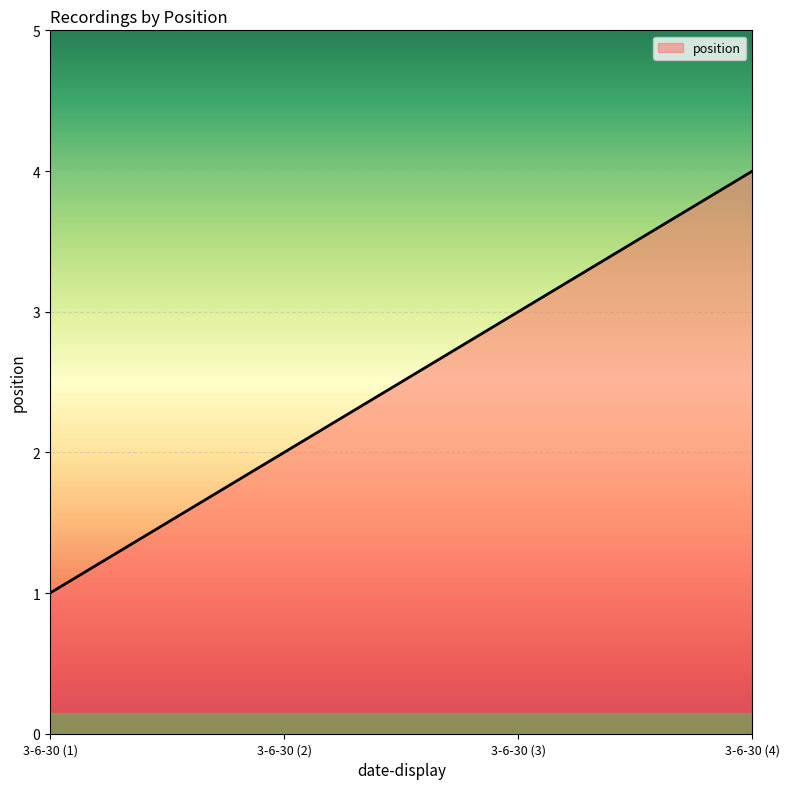

The chart shows a value of 6 at 3-6-30 (4). True or false?

False